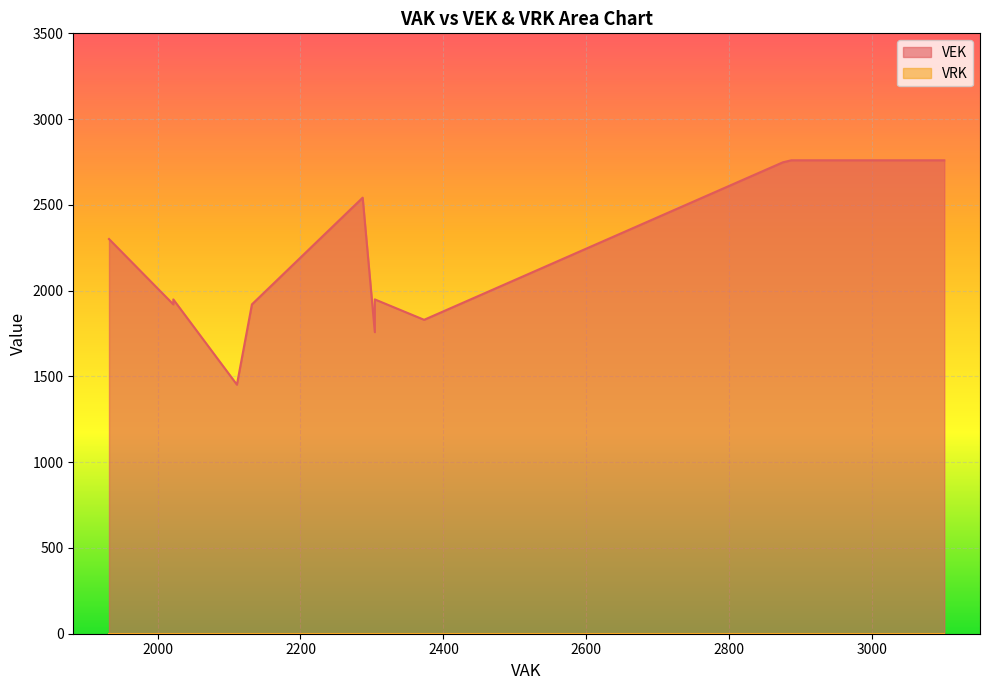

At how many categories does at least one series exceed 775?

27